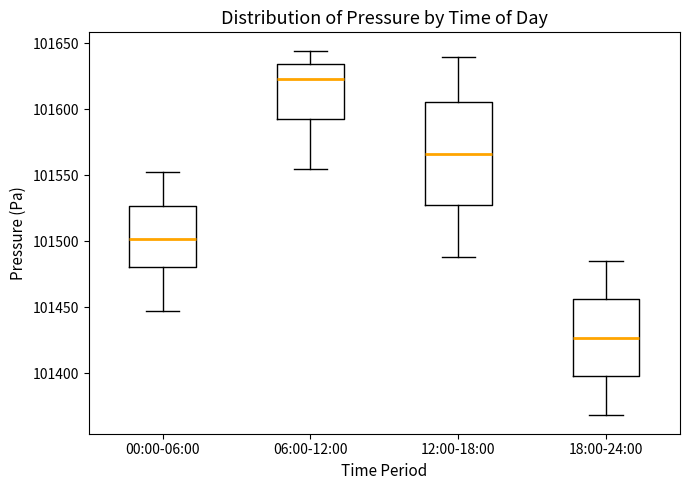

Reading left to right, transcribe this box plot: for each box, give where its median line is, the range the box spans, and where its two whiskers end, as read against the y-axis. The values are not printed on the chart, so give them approximately, as read against the axis.

00:00-06:00: median 101500, box 101480 to 101525, whiskers 101445 to 101550
06:00-12:00: median 101625, box 101595 to 101635, whiskers 101555 to 101645
12:00-18:00: median 101565, box 101530 to 101605, whiskers 101490 to 101640
18:00-24:00: median 101425, box 101400 to 101455, whiskers 101370 to 101485